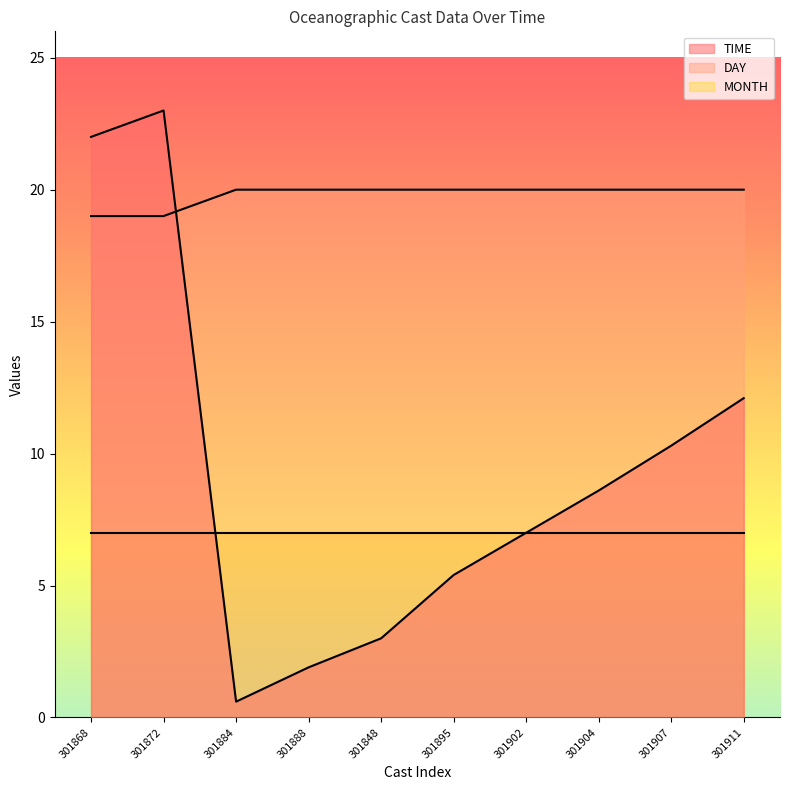

What position from the left is 301902?

7